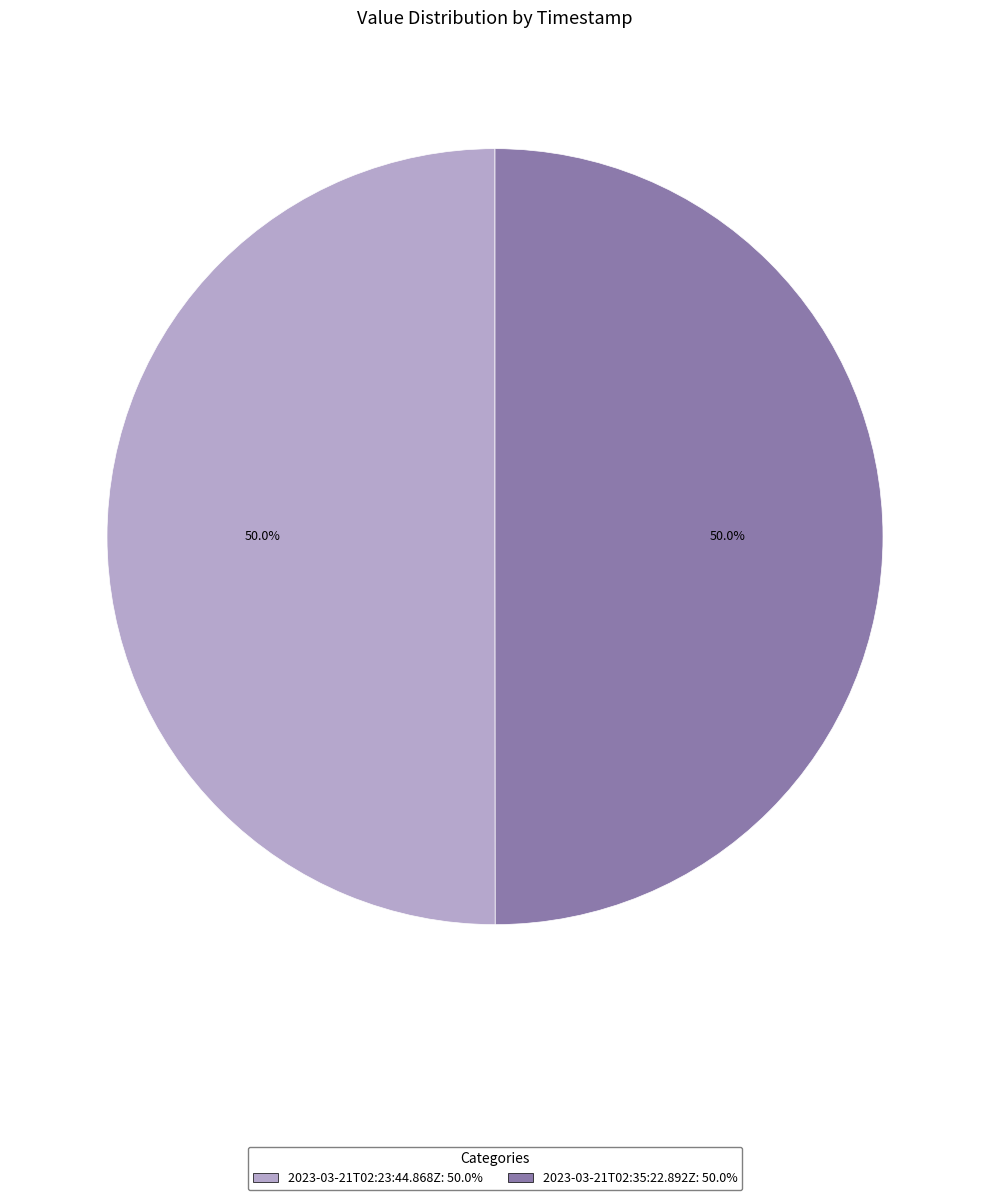

What is the ratio of the value at 2023-03-21T02:23:44.868Z: 50.0% to the value at 2023-03-21T02:35:22.892Z: 50.0%?

1.0